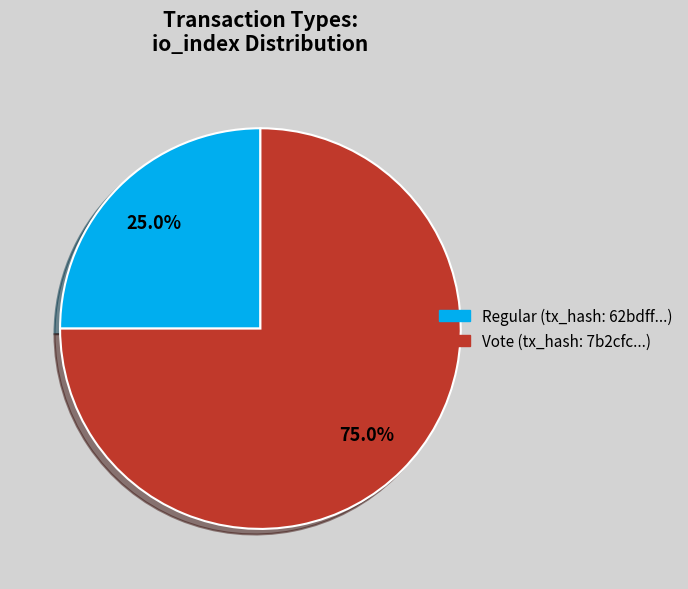

Which category accounts for the majority?

Vote